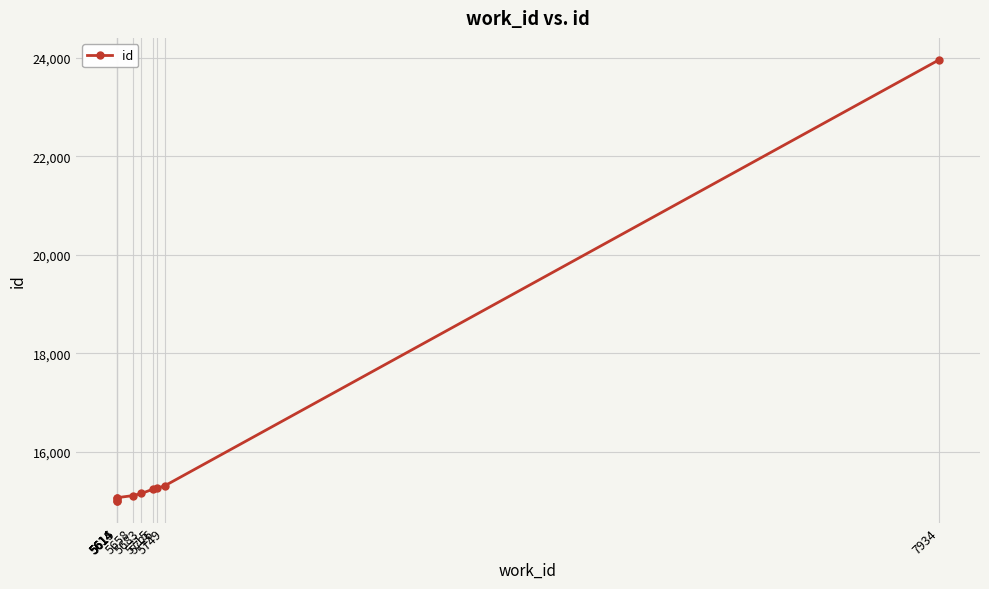

What is the sum of the values at 5614 and 5749?

30330